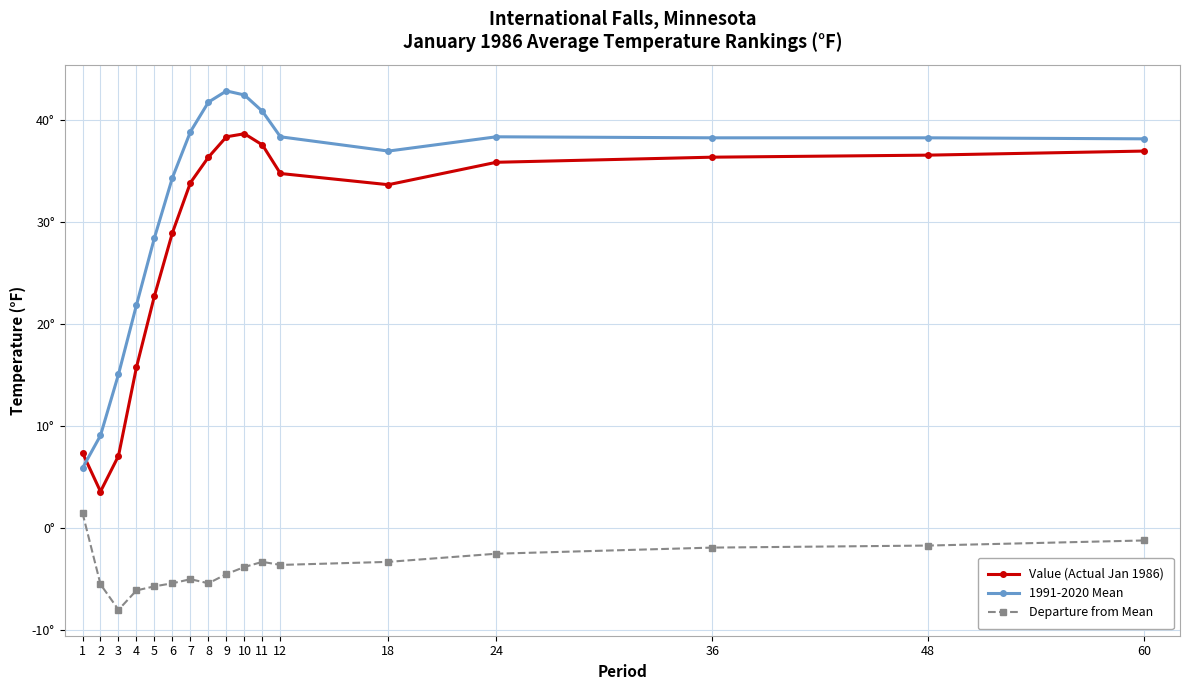

Does the chart have visible grid lines?

Yes